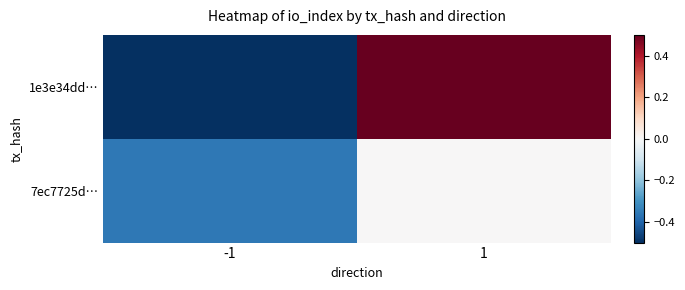

Which label corresponds to the smallest value in the chart?

-1